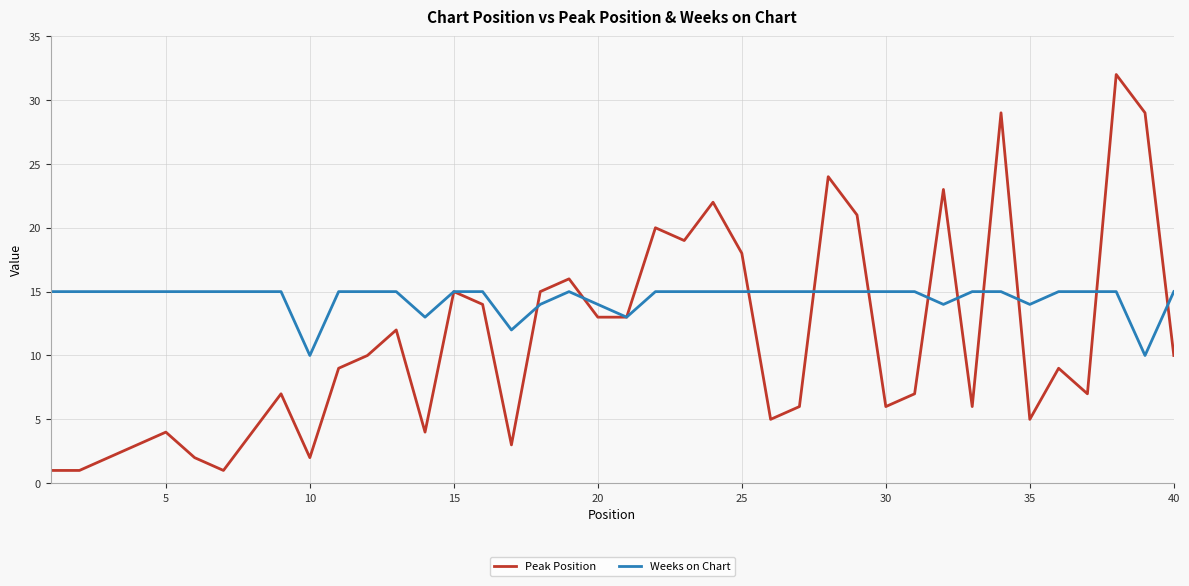

What is the highest value of the Peak Position series?

32